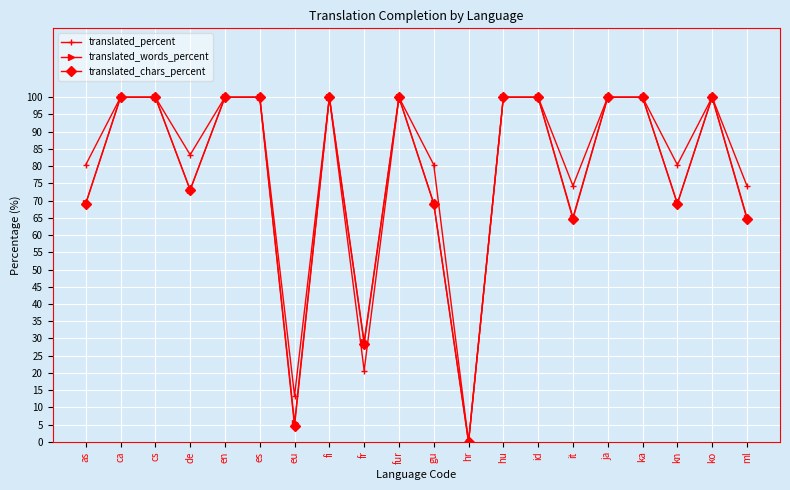

Reading left to right, transcribe all the data shown in this chart.

translated_percent: as=80.4	ca=100.0	cs=100.0	de=83.3	en=100.0	es=100.0	eu=13.4	fi=100.0	fr=20.7	fur=100.0	gu=80.4	hr=0.0	hu=100.0	id=100.0	it=74.3	ja=100.0	ka=100.0	kn=80.4	ko=100.0	ml=74.3
translated_words_percent: as=69.2	ca=100.0	cs=100.0	de=73.1	en=100.0	es=100.0	eu=5.5	fi=100.0	fr=29.0	fur=100.0	gu=69.2	hr=0.0	hu=100.0	id=100.0	it=65.1	ja=100.0	ka=100.0	kn=69.2	ko=100.0	ml=65.1
translated_chars_percent: as=69.1	ca=100.0	cs=100.0	de=73.1	en=100.0	es=100.0	eu=4.6	fi=100.0	fr=28.5	fur=100.0	gu=69.1	hr=0.0	hu=100.0	id=100.0	it=64.7	ja=100.0	ka=100.0	kn=69.1	ko=100.0	ml=64.7